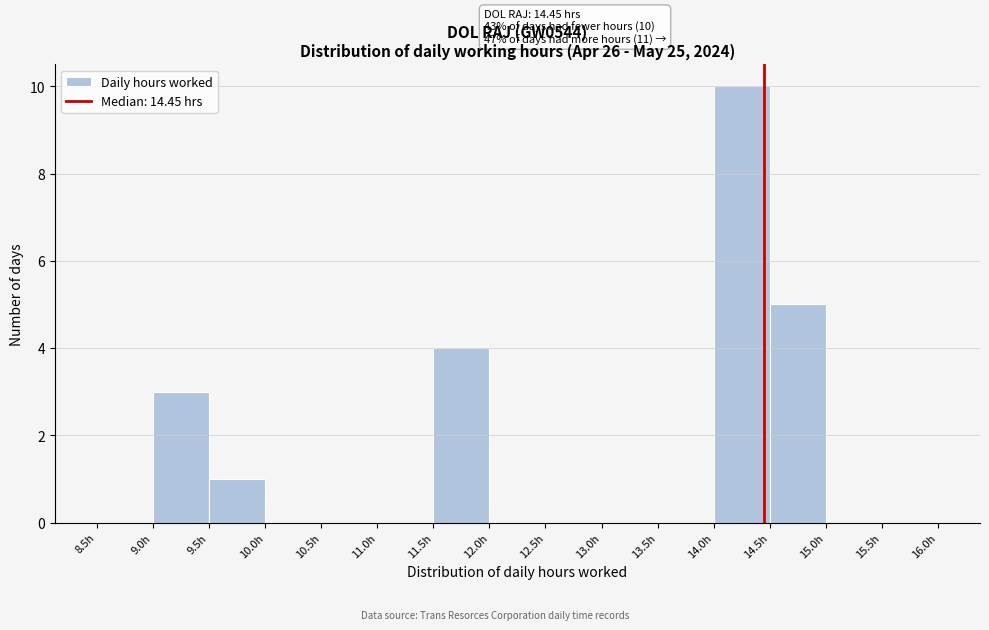

Over which range of the x-axis is the bar tallest?

14.0 to 14.5